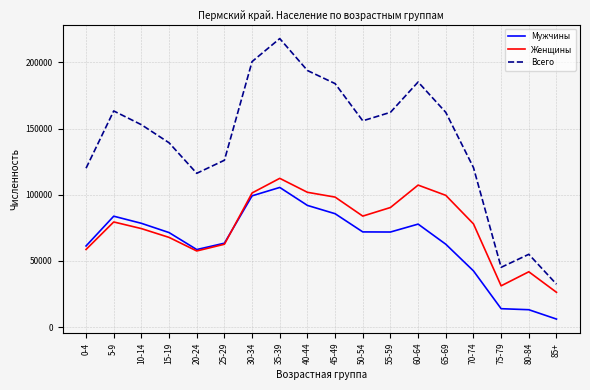

At which label is Мужчины closest to 55824?

20-24